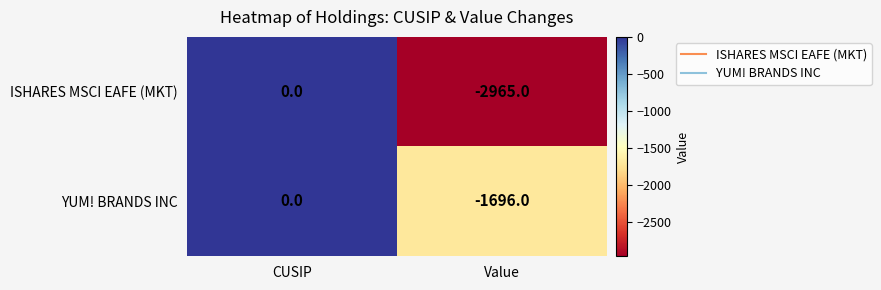

At which category is the sum across all series the highest?

CUSIP